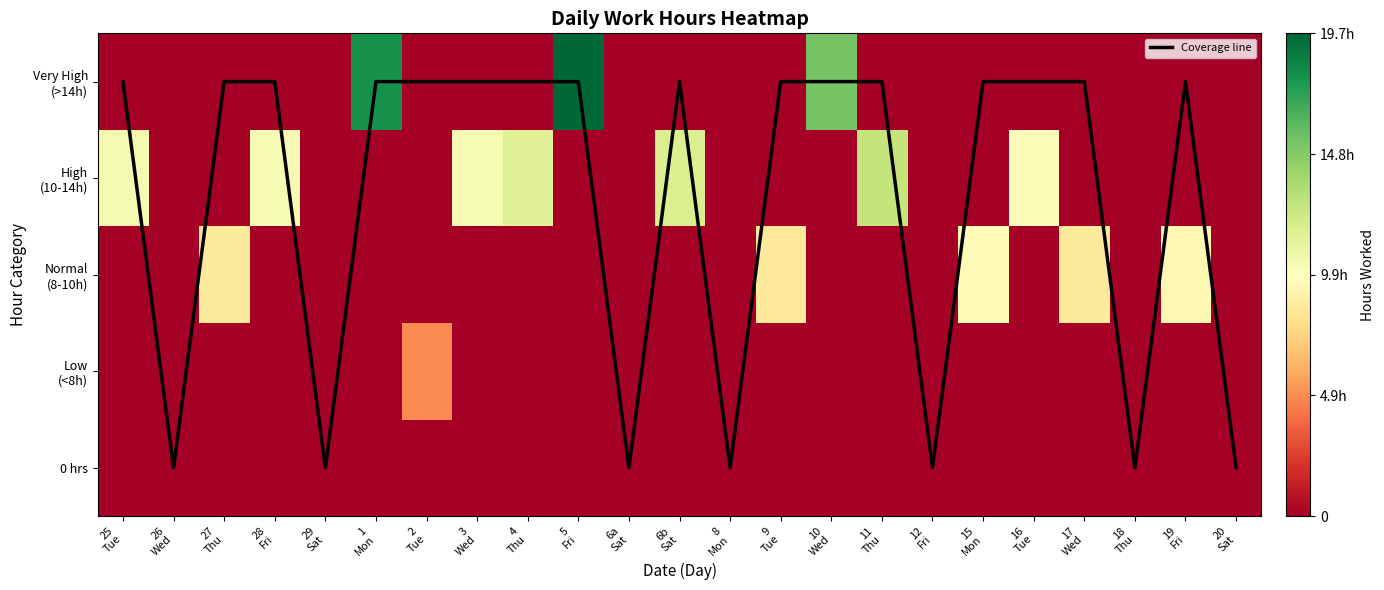

At which category does the chart reach its peak across all series?

25
Tue